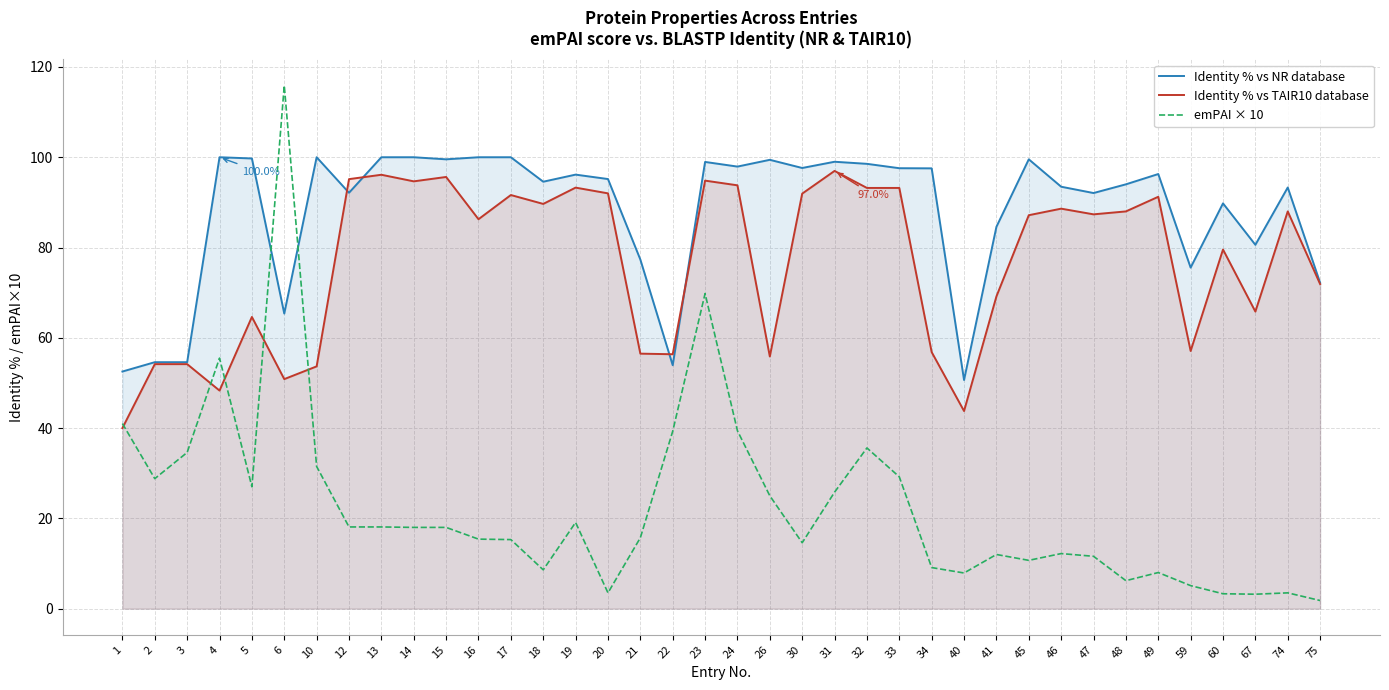

Between 10 and 18, which series saw the biggest shift?

Identity % vs TAIR10 database